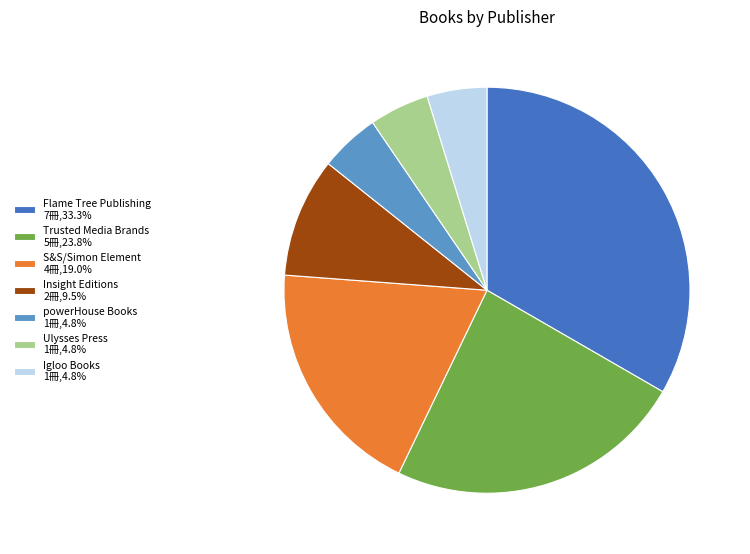

Count the number of slices in the pie.

7